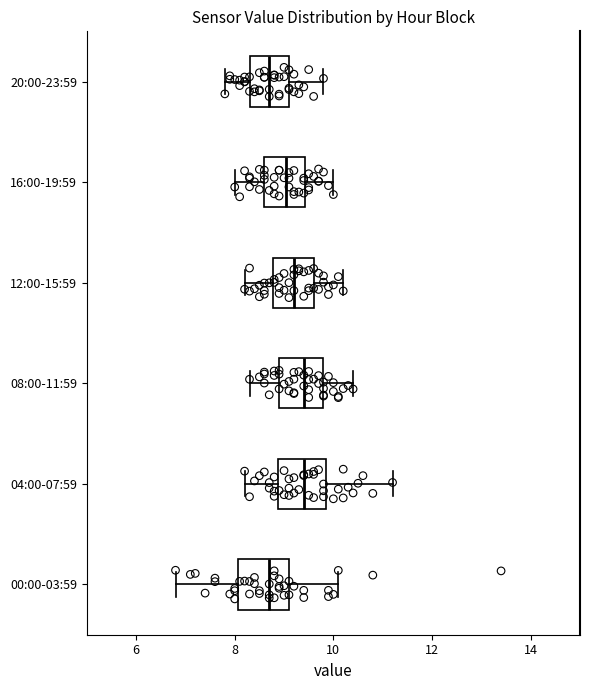

Where is the left edge of the box for 08:00-11:59 on the x-axis? The values are not printed on the chart, so give them approximately, as read against the axis.

9.0